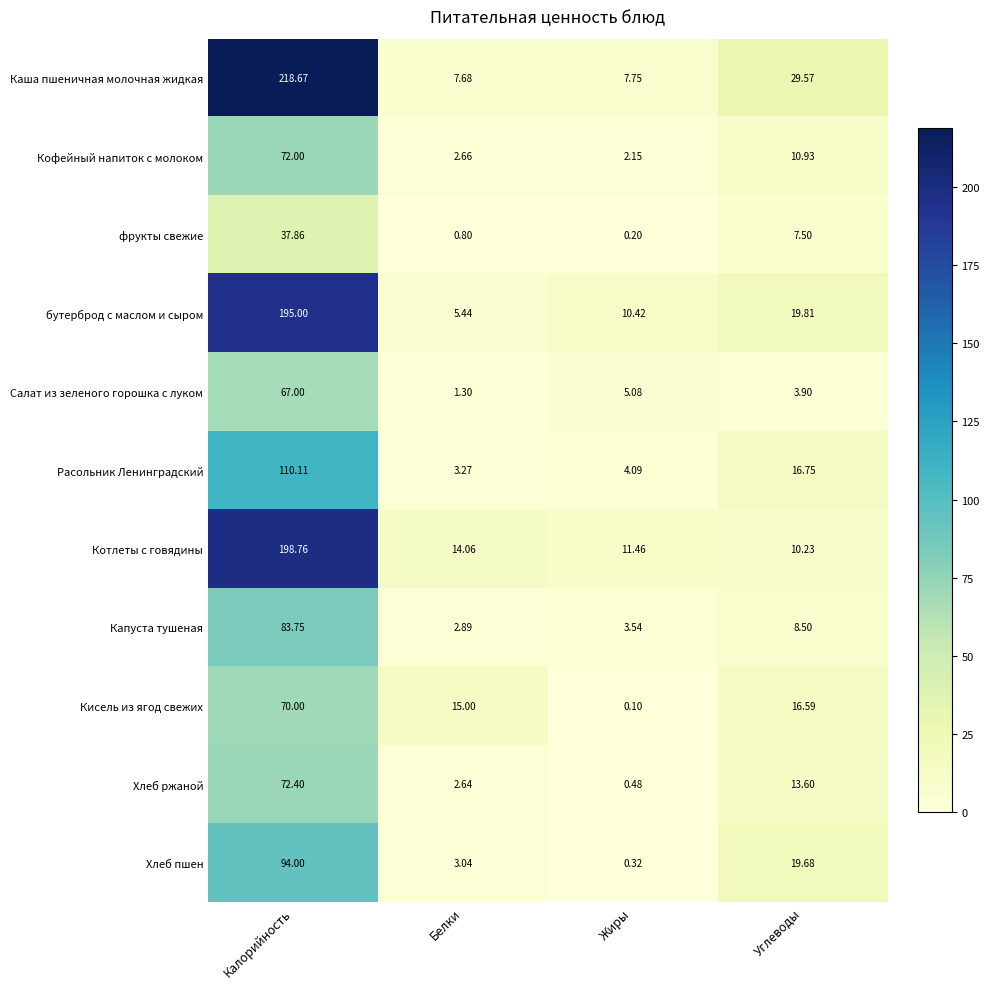

Which category has the highest value across all series?

Калорийность